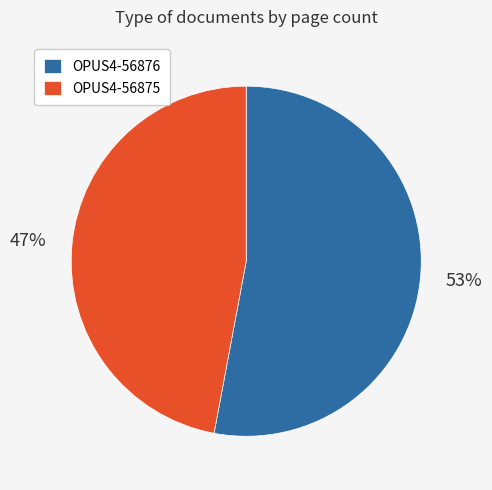

Which category has the biggest portion of the pie?

OPUS4-56876